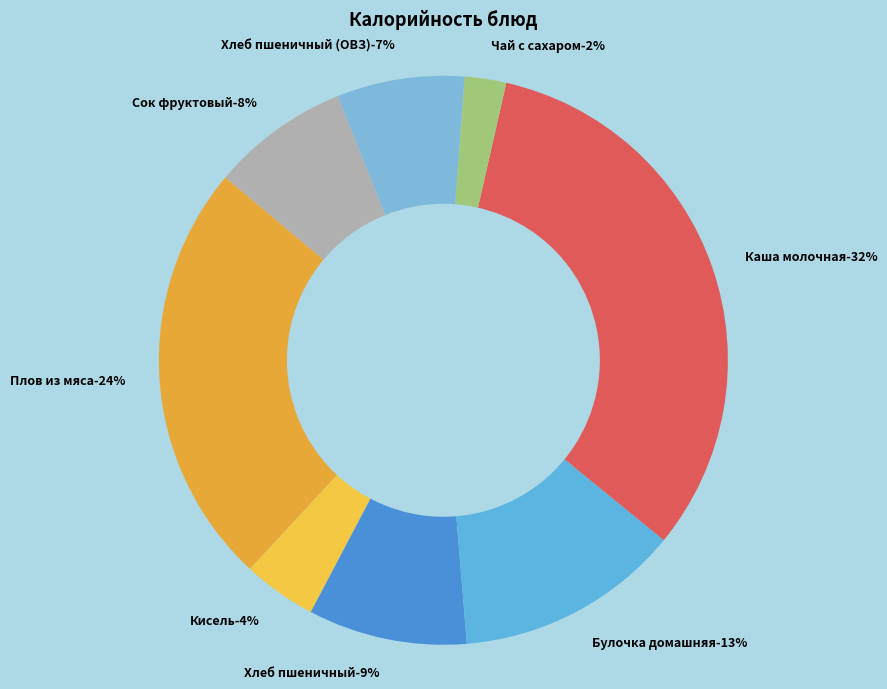

Which category has the smallest portion of the pie?

Чай с сахаром